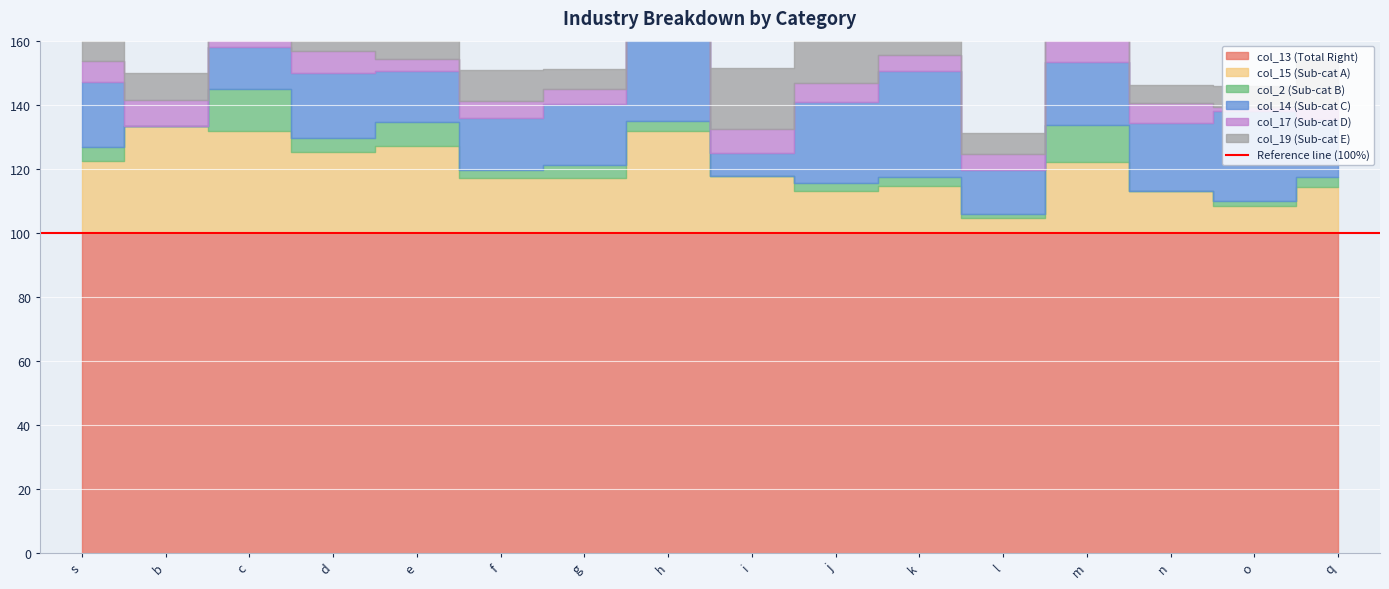

How many lines are shown in the chart?

6